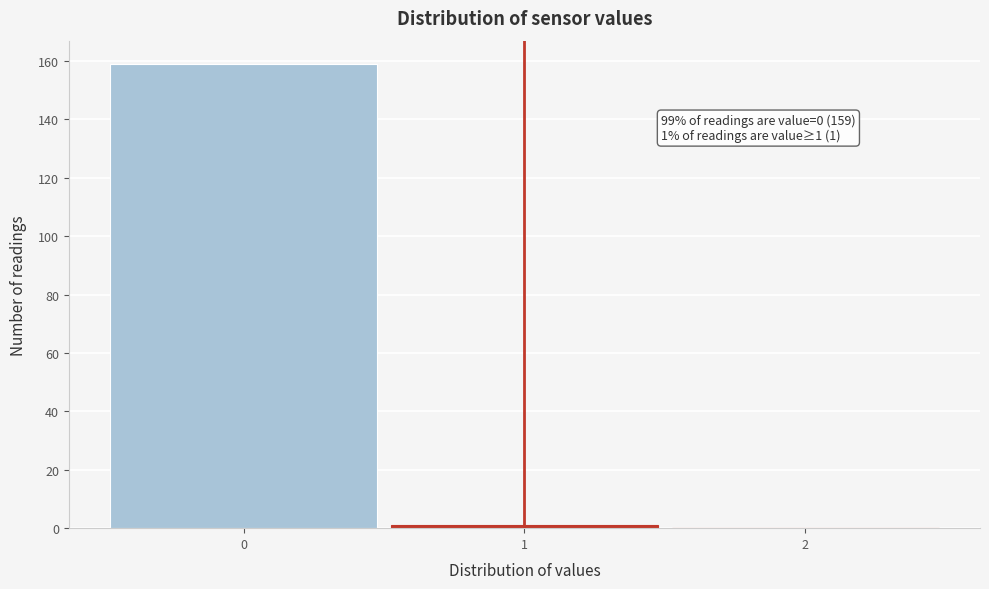

Which range on the x-axis has the tallest bar?

-0.5 to 0.5